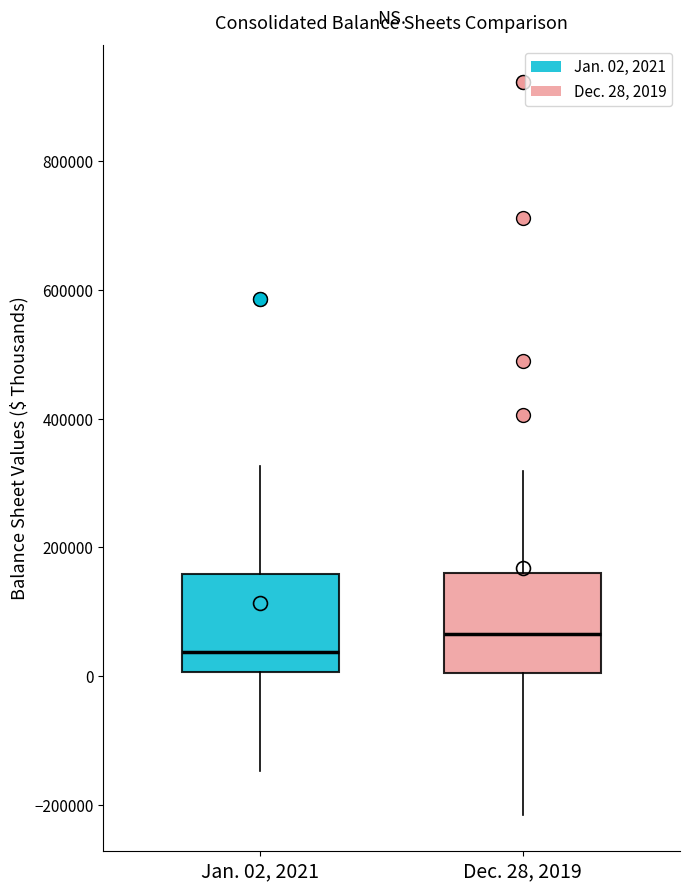

Which box has the highest median line?

Dec. 28, 2019